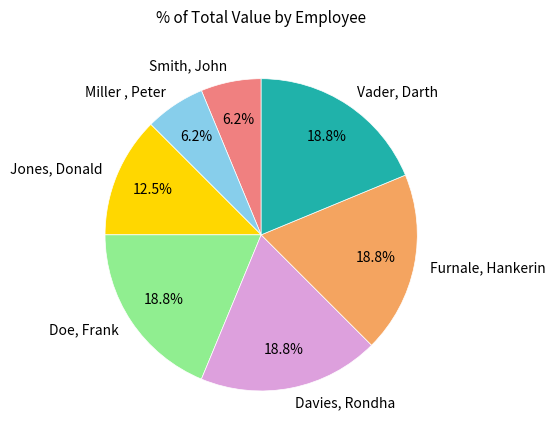

Count the number of slices in the pie.

7